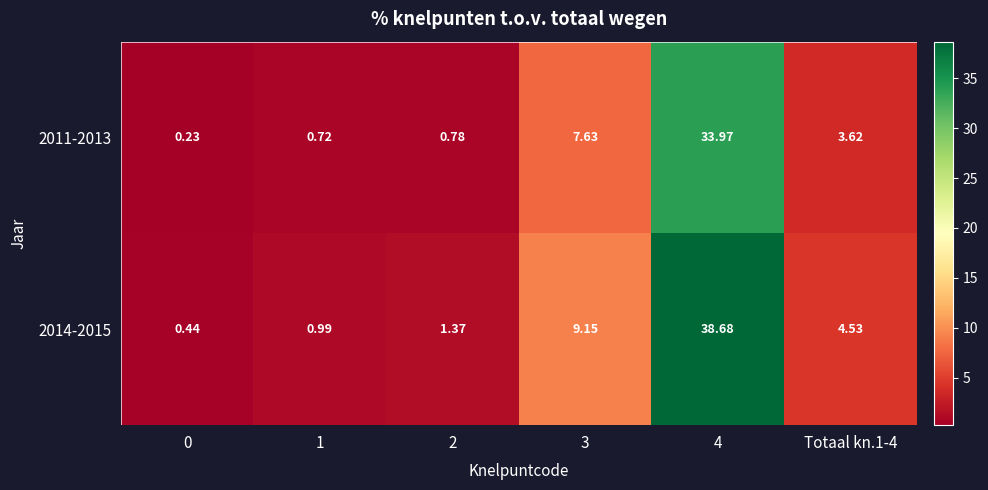

Rank the series by their maximum value, from lowest to highest.

2011-2013, 2014-2015